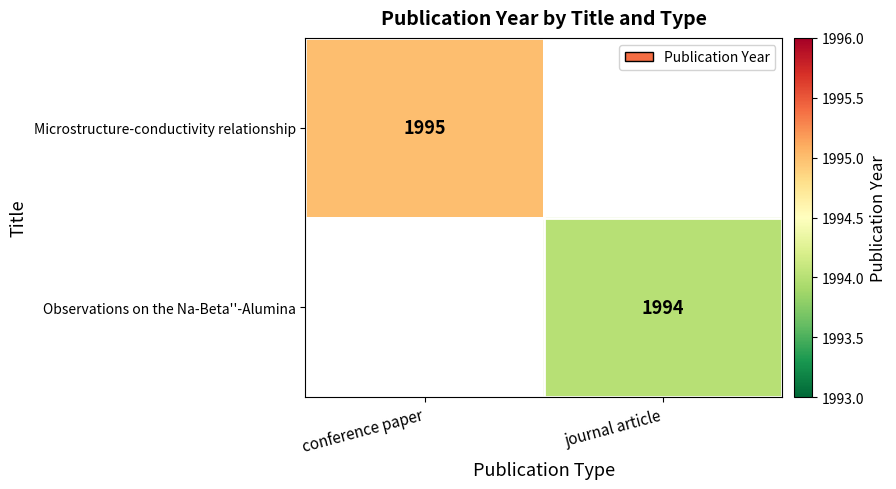

Is it true that Microstructure-conductivity relationship equals 1995 at conference paper?

True